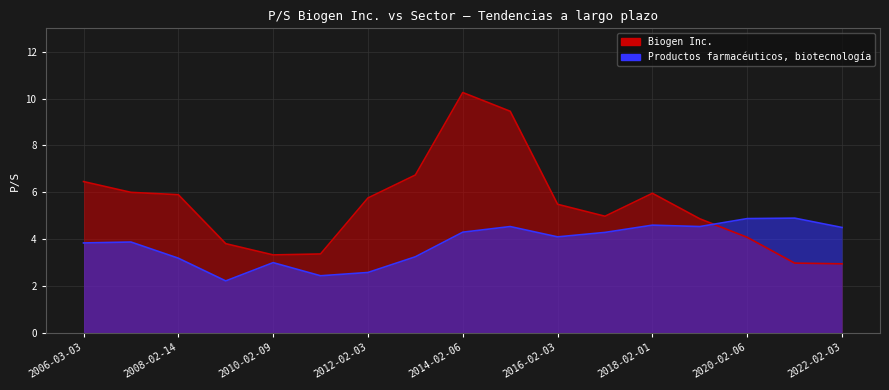

The Productos farmacéuticos, biotecnología series shows 6.3 at 2019-02-06. True or false?

False